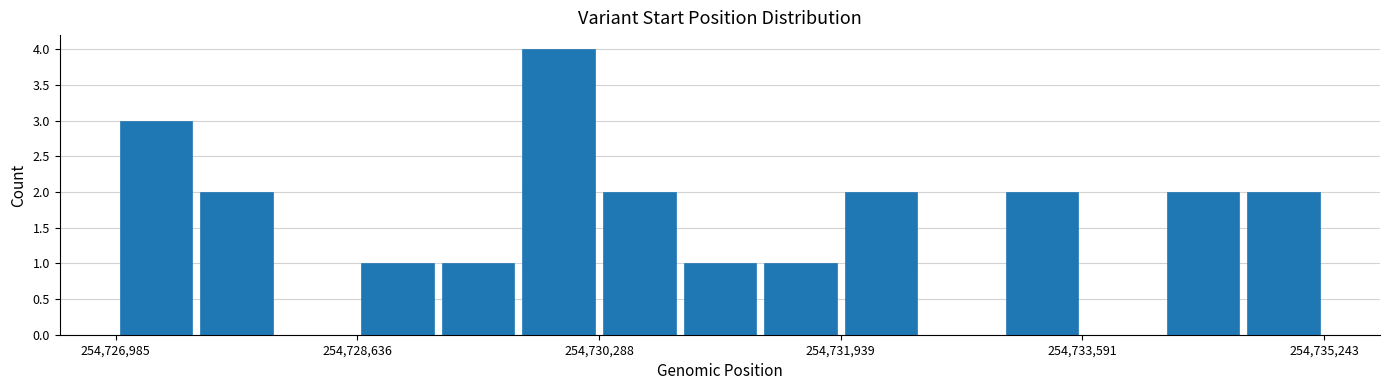

Read against the x-axis, roughly where is the centre of the tallest bar?

254730000